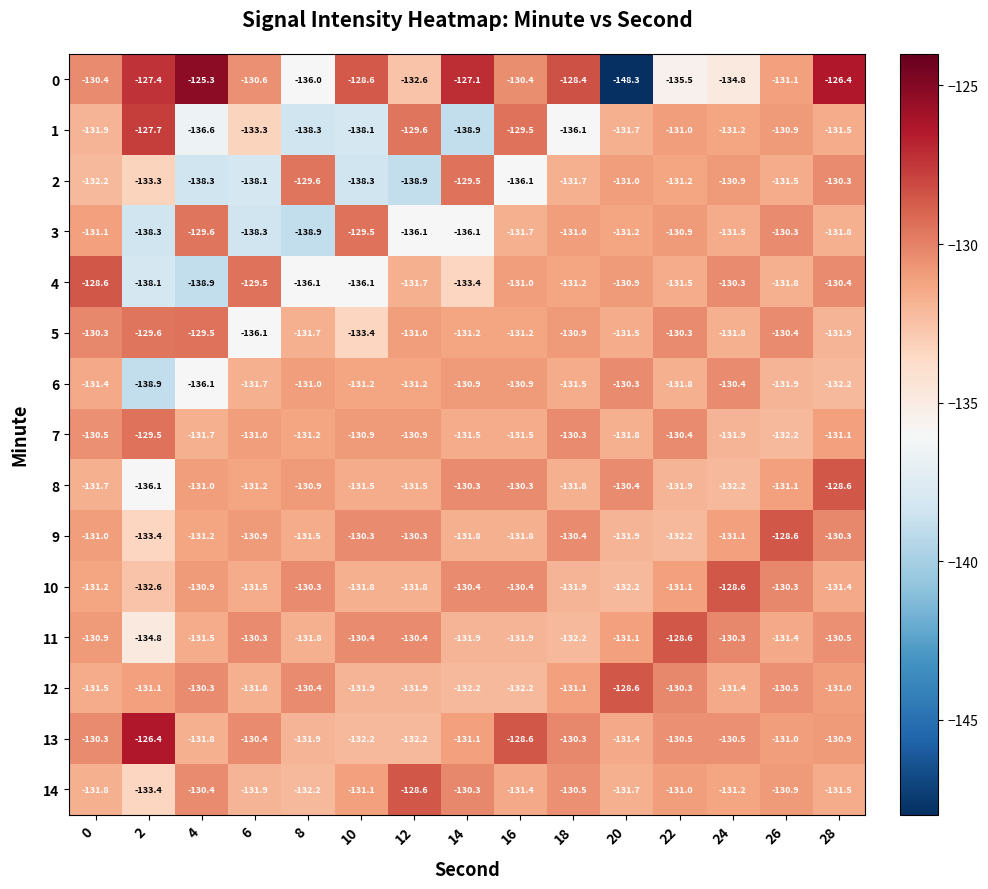

What is the difference between the maximum and minimum values in the 11 series?

6.2